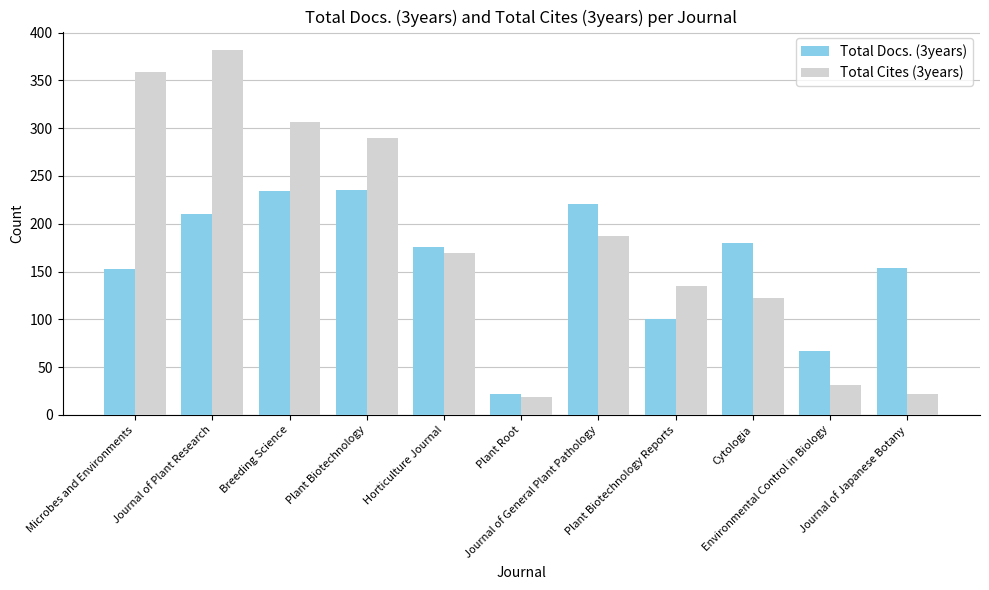

Is it true that Total Cites (3years) equals 306 at Breeding Science?

True